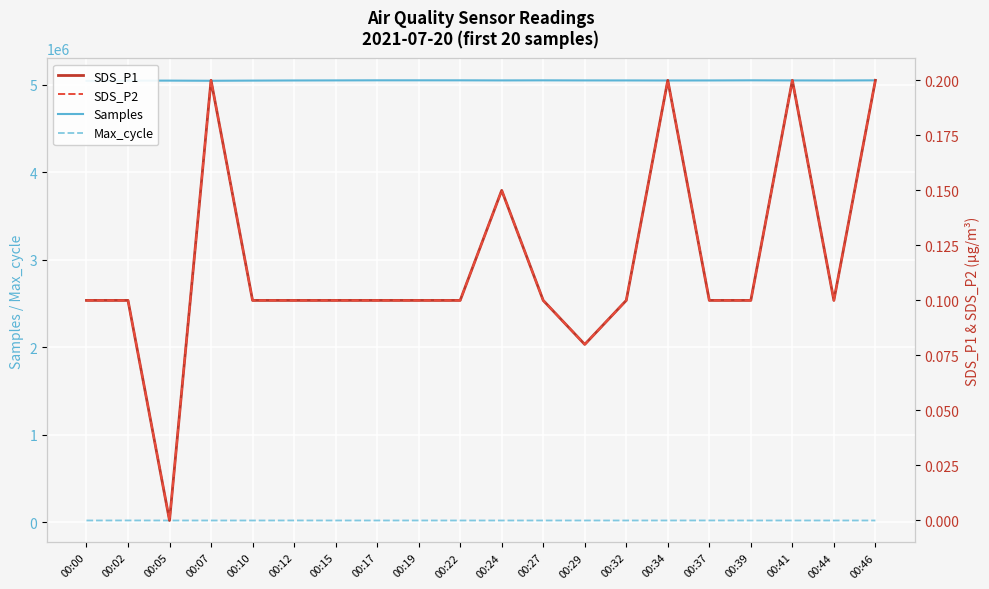

Count the number of categories in the chart.

20